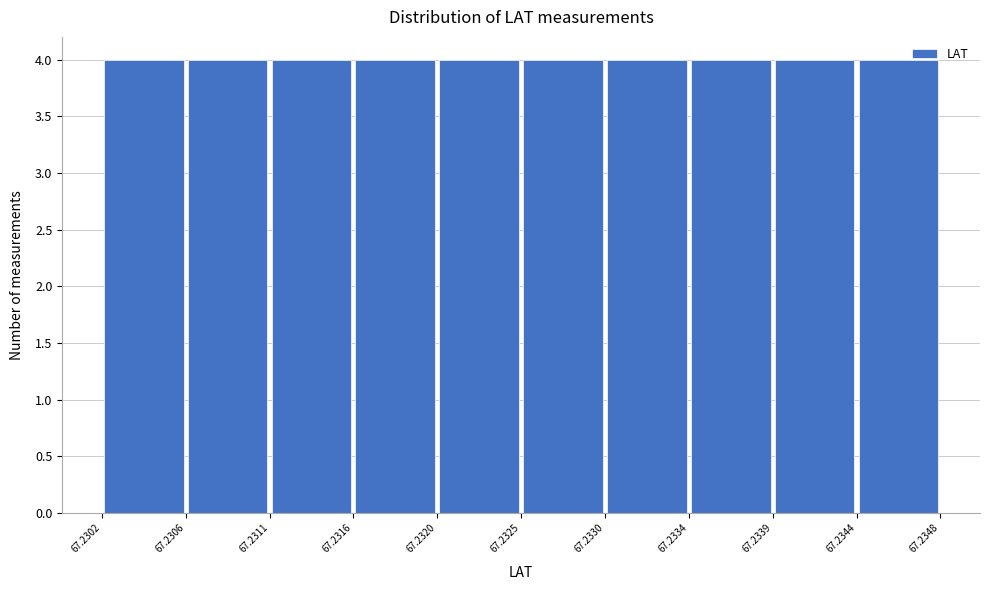

Reading left to right, list every bar in this chart as the range it spans on the x-axis followed by its height. The values are not printed on the chart, so give them approximately, as read against the axis.

67.2302 to 67.2306: 4
67.2306 to 67.2311: 4
67.2311 to 67.2316: 4
67.2316 to 67.2320: 4
67.2320 to 67.2325: 4
67.2325 to 67.2330: 4
67.2330 to 67.2334: 4
67.2334 to 67.2339: 4
67.2339 to 67.2344: 4
67.2344 to 67.2348: 4